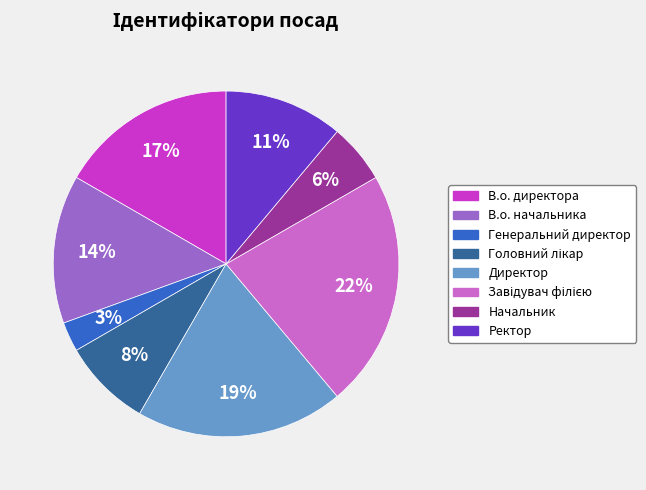

What is the ratio of the value at Ректор to the value at Директор?

0.6